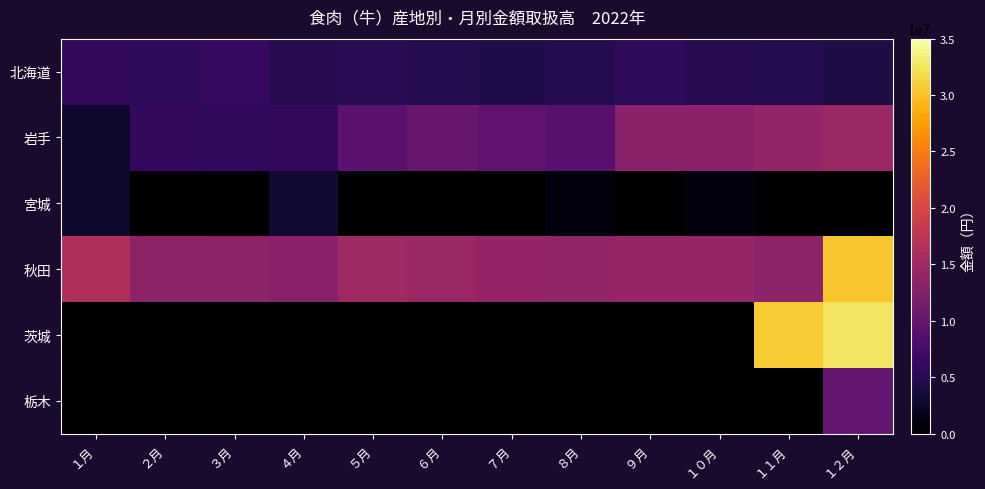

What is the difference between the highest and lowest values at ７月?

14059649